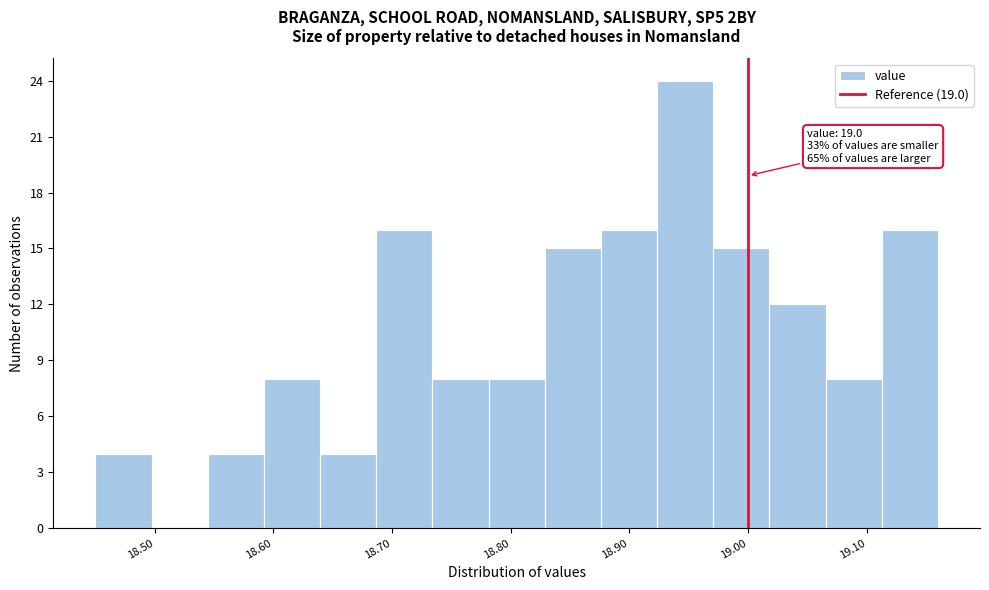

Which range on the x-axis has the tallest bar?

18.92 to 18.97